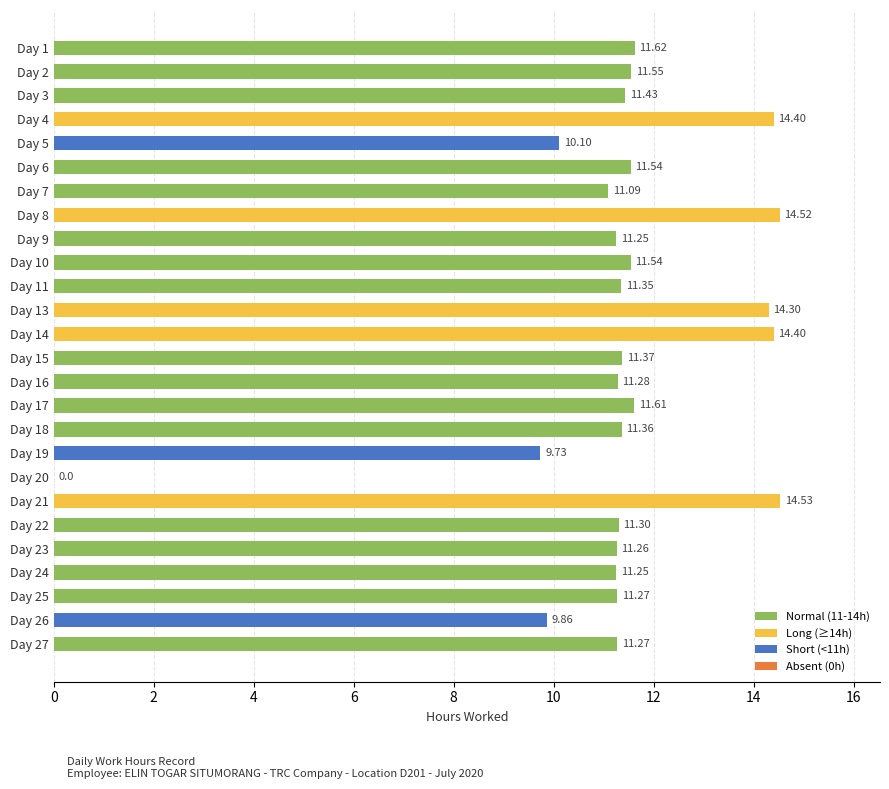

True or false: the data shows 11.3 at 23.

True